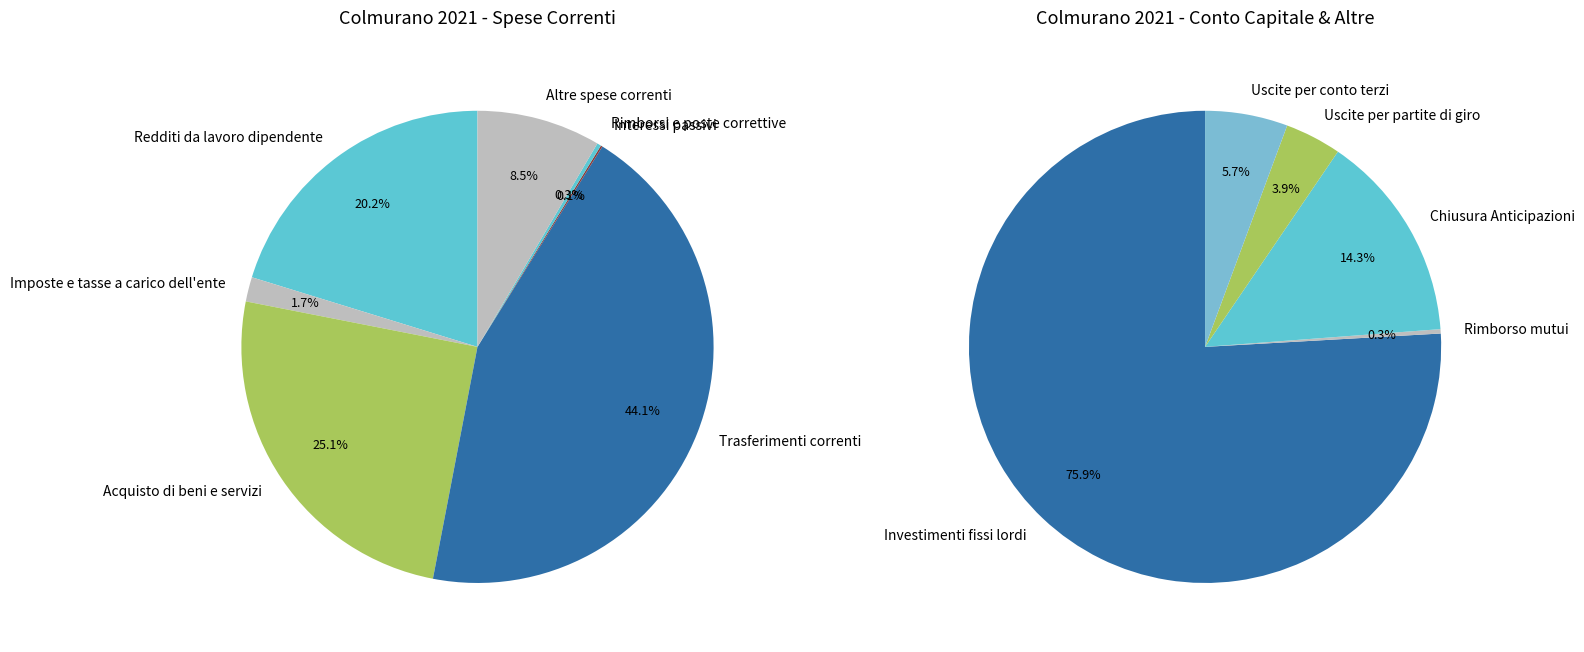

The 6 slice represents 2% of the pie. True or false?

True